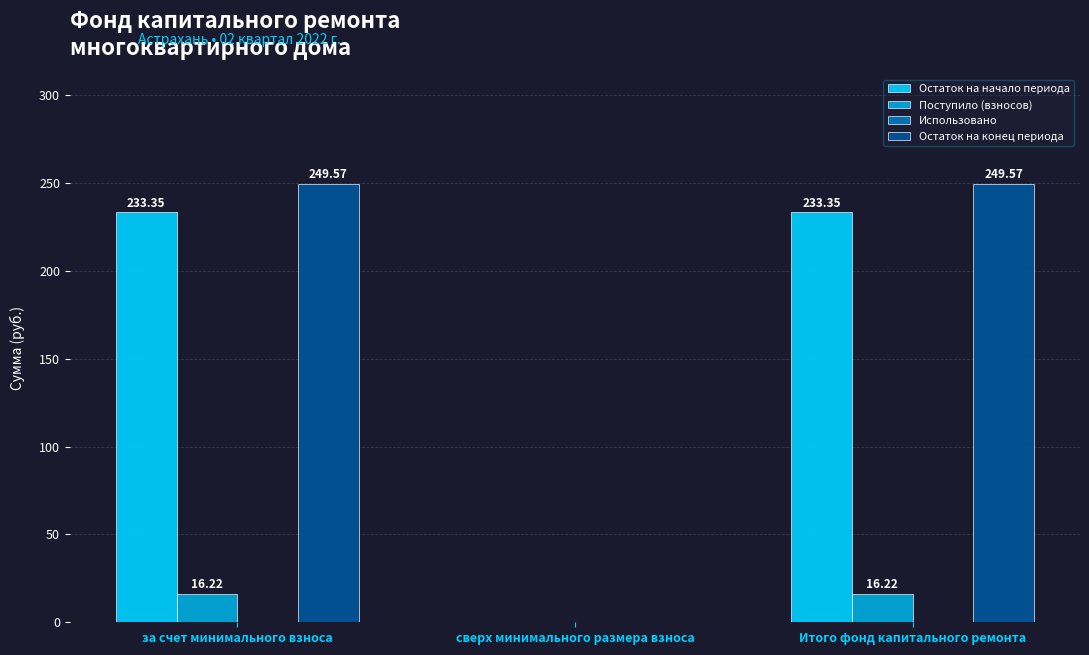

What is the highest value of the Поступило (взносов) series?

16.2